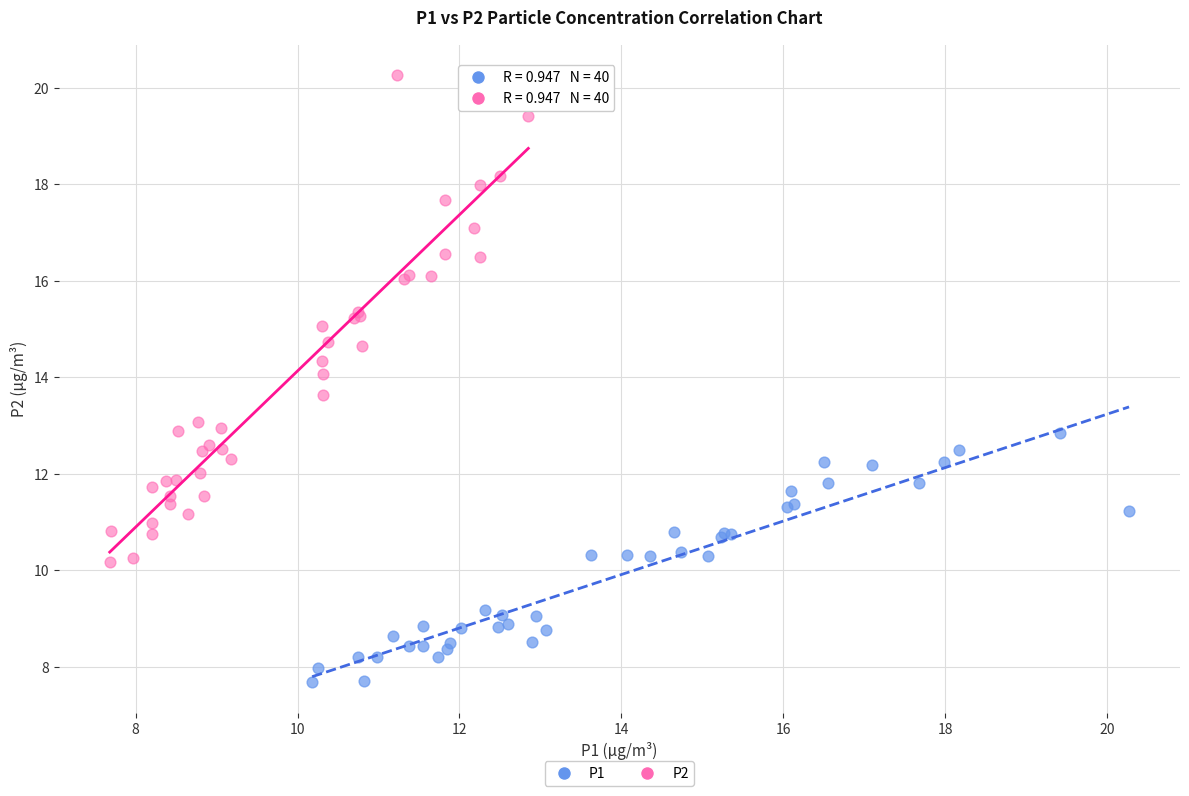

Which series has the largest Y range (max minus min)?

P2